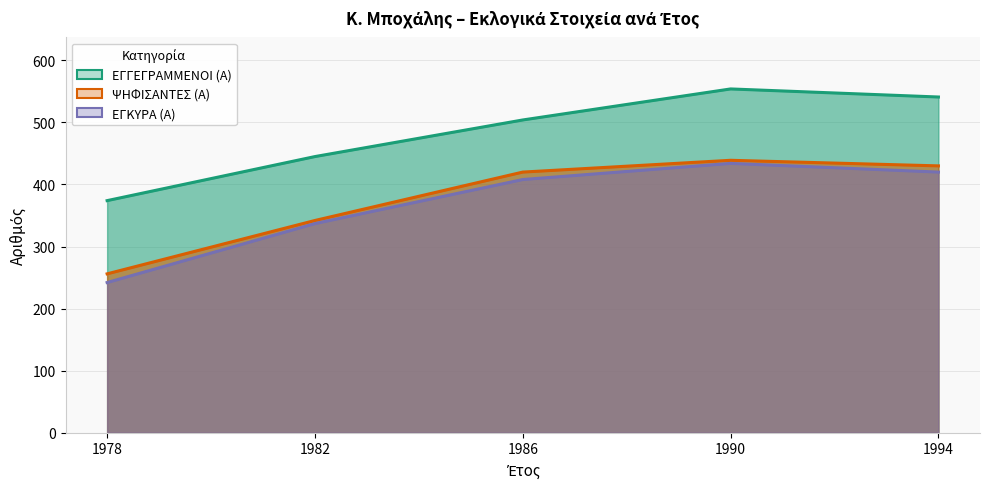

Which category has the highest value across all series?

1990